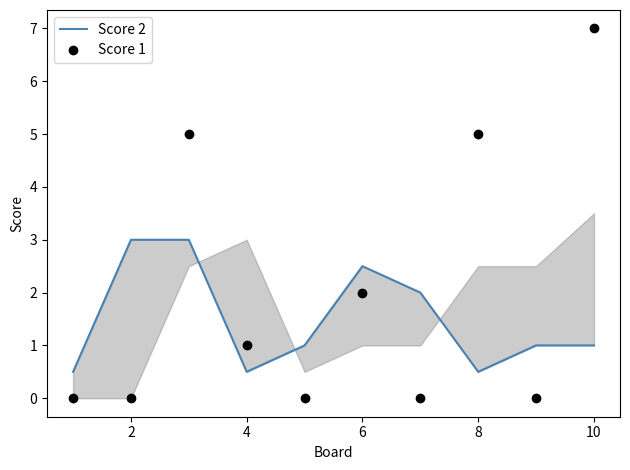

How many values in the Score 2 series exceed 1?

4